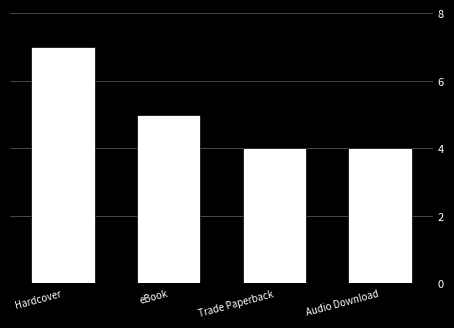

Reading left to right, extract all data points from this chart.

Hardcover=7	eBook=5	Trade Paperback=4	Audio Download=4